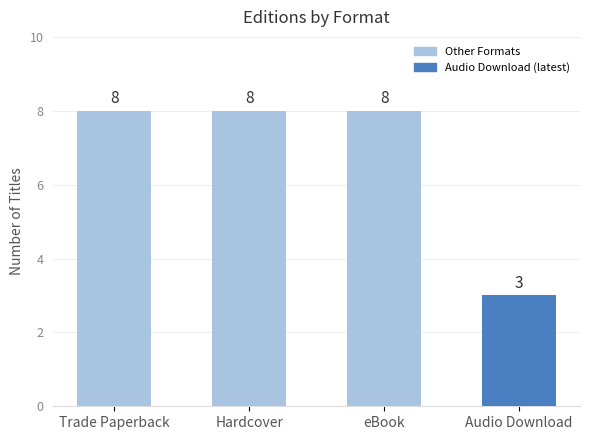

Which label corresponds to the smallest value in the chart?

Audio Download